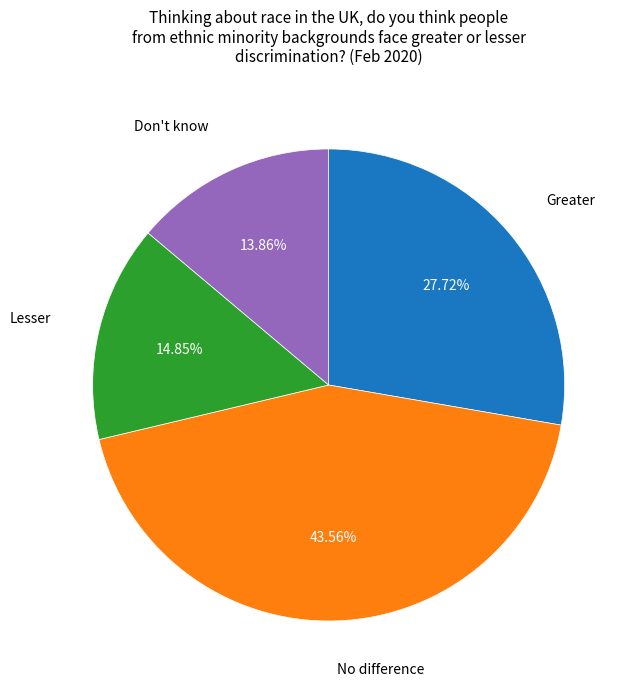

Is there any slice that represents more than half of the pie?

No